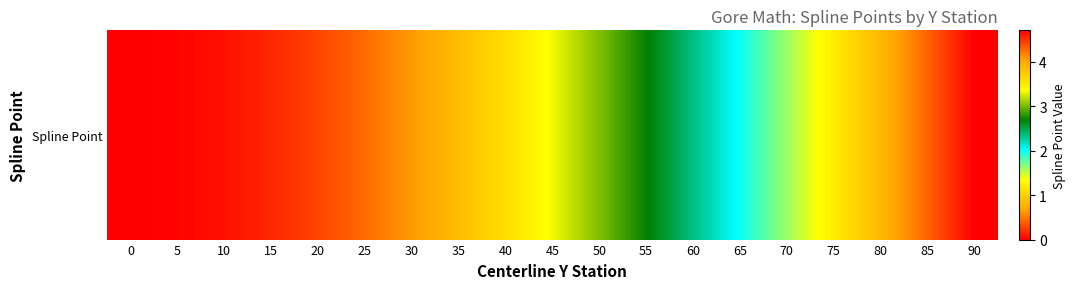

The value at 85 is 0.4. True or false?

True